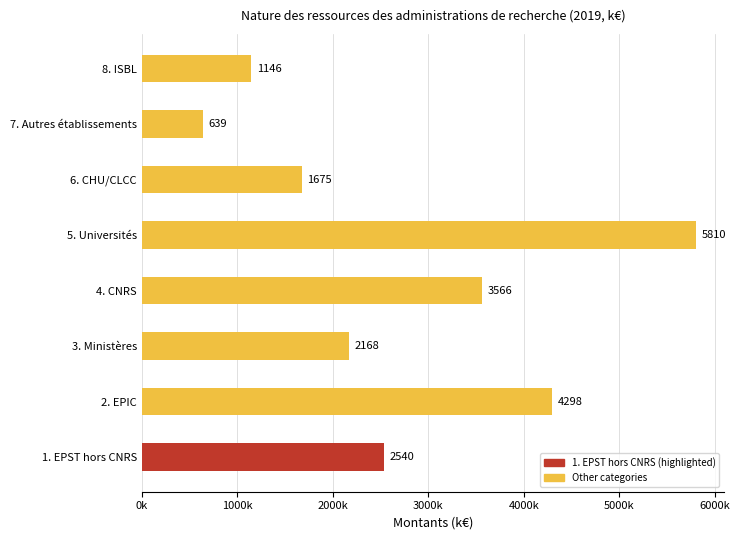

What is the smallest value displayed?

638823.8